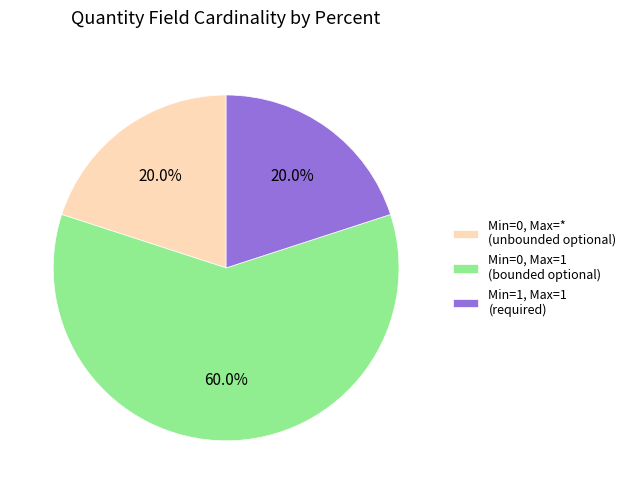

What is the largest slice in the pie chart?

Min=0, Max=1 (bounded optional)